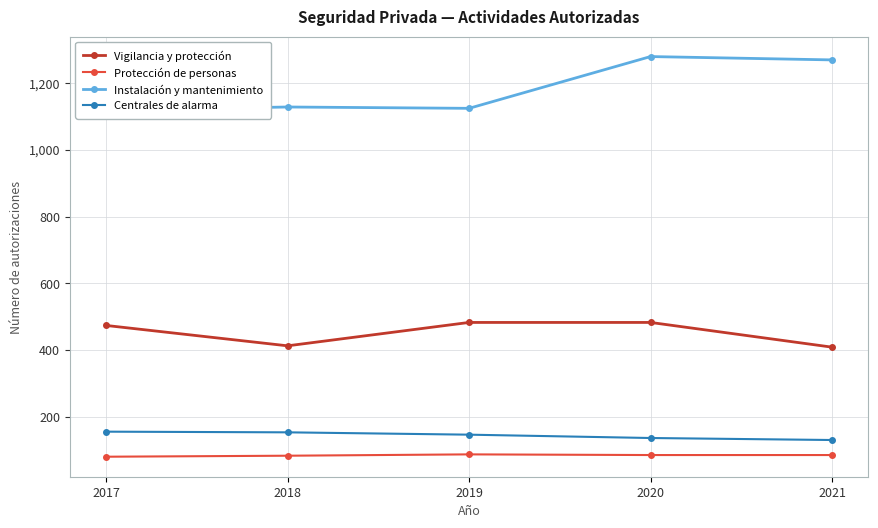

Which has a higher value, 2020 or 2017?

2020